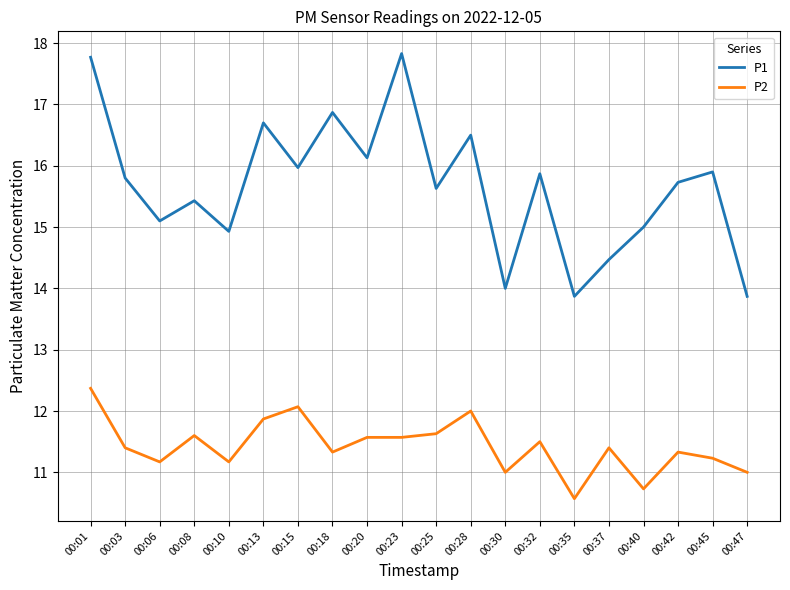

Read the P2 value at 00:01.

12.4